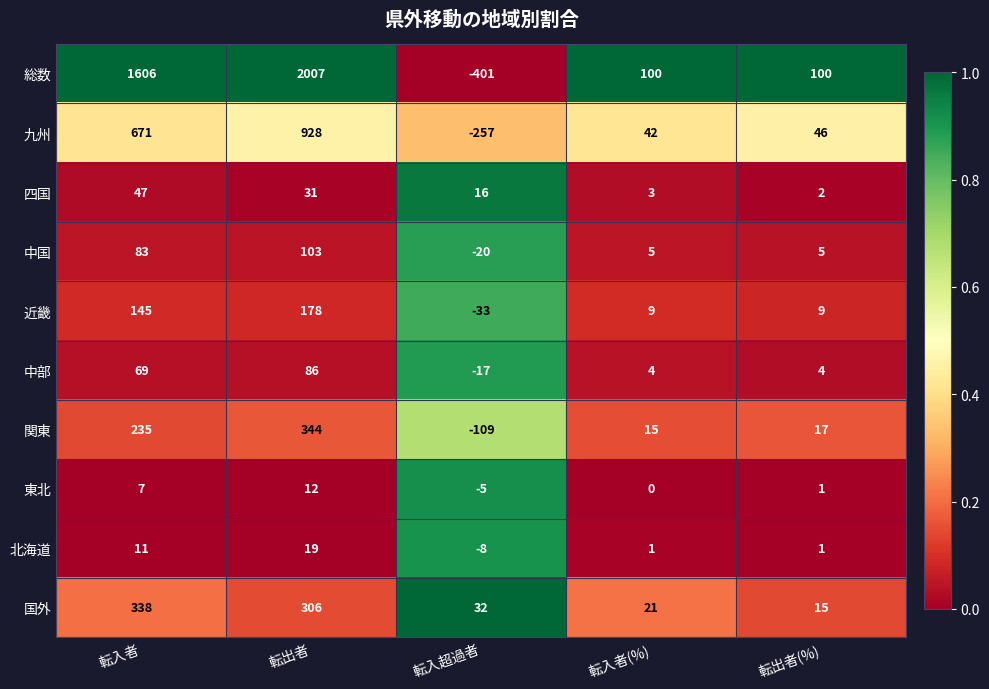

What is the smallest value displayed?

-401